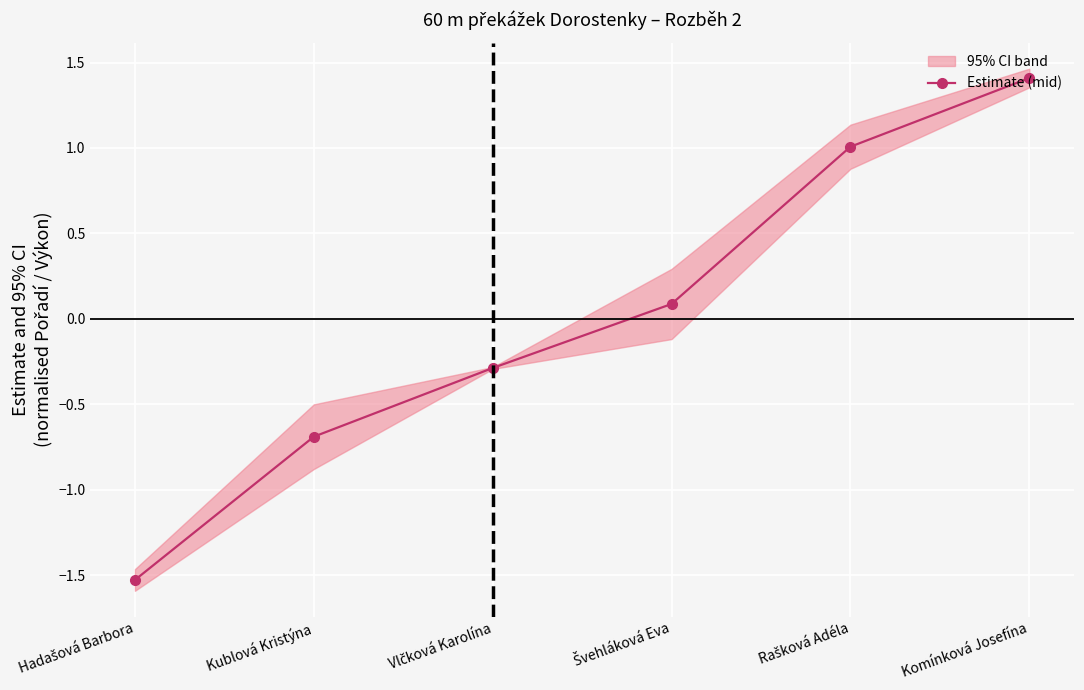

What position from the right is Hadašová Barbora?

6